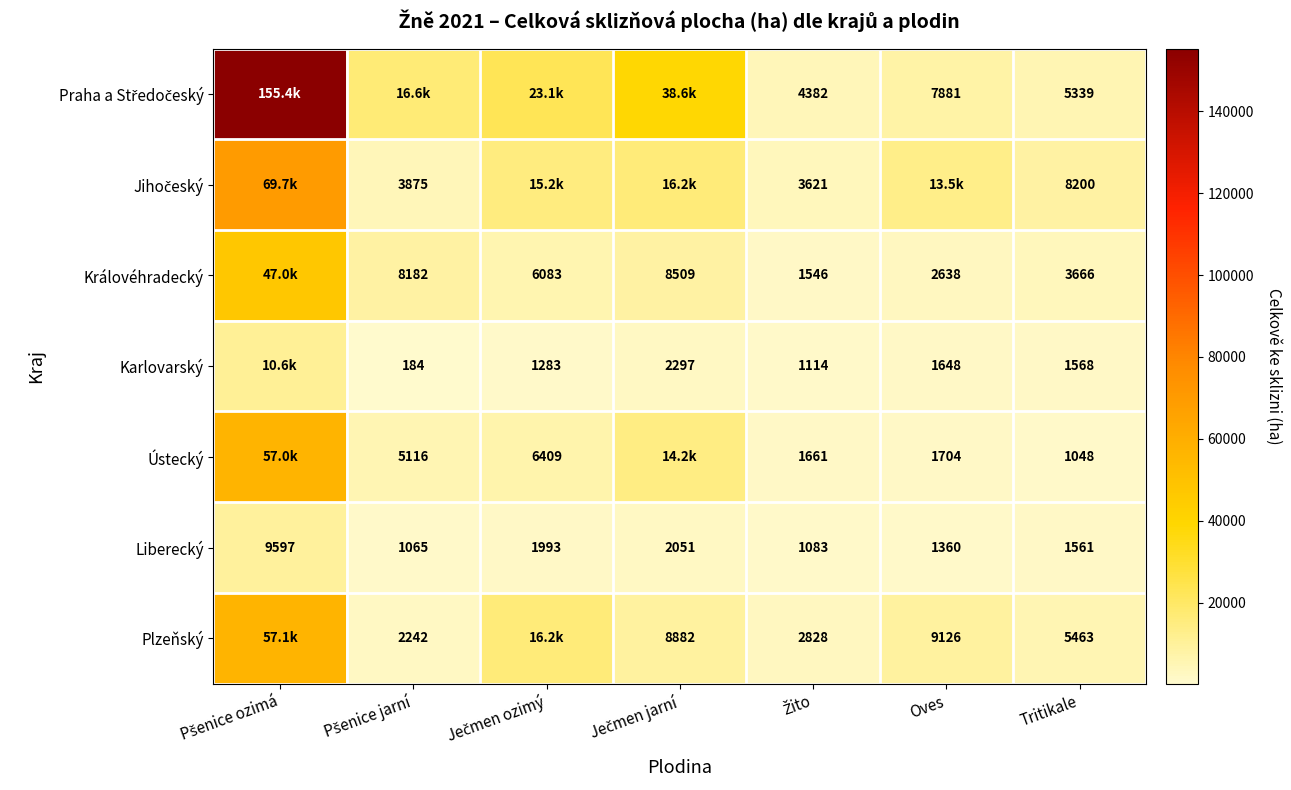

How many data points in Liberecký are less than 1561?

3